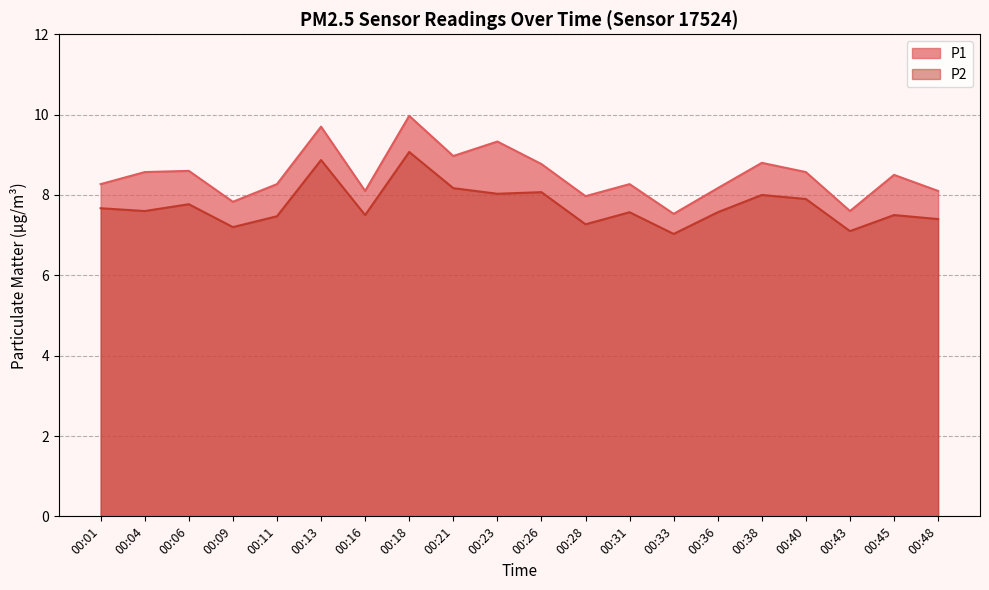

Where does the P1 series first go above 8?

00:01